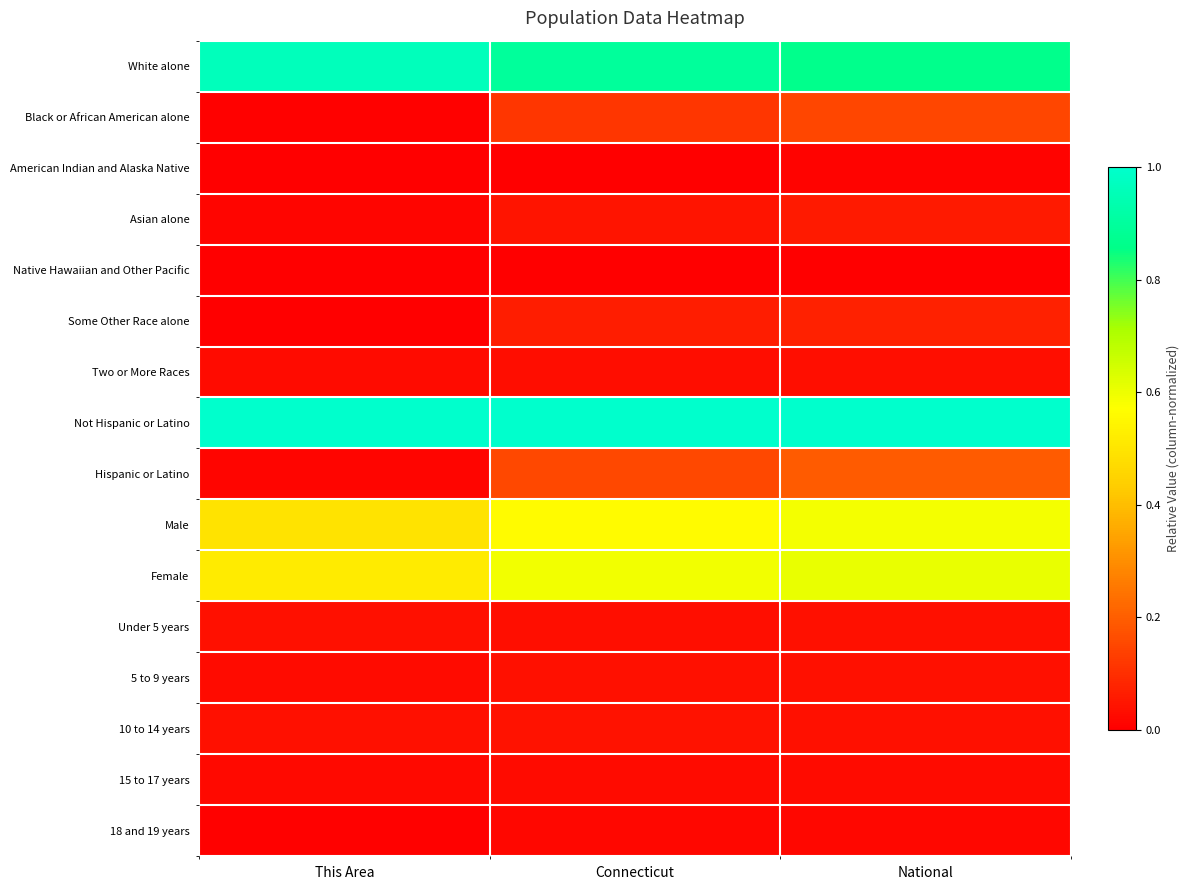

Which series has the largest range (max minus min)?

Hispanic or Latino